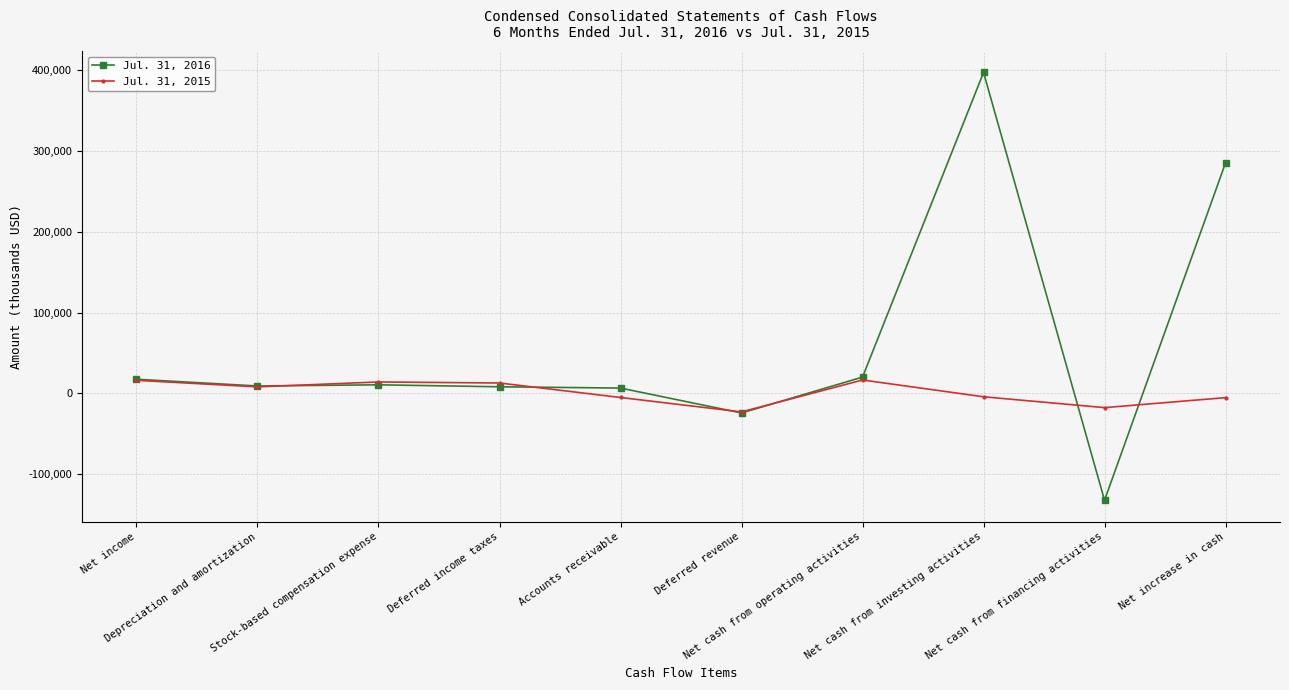

Which category has the lowest value across all series?

Net cash from financing activities